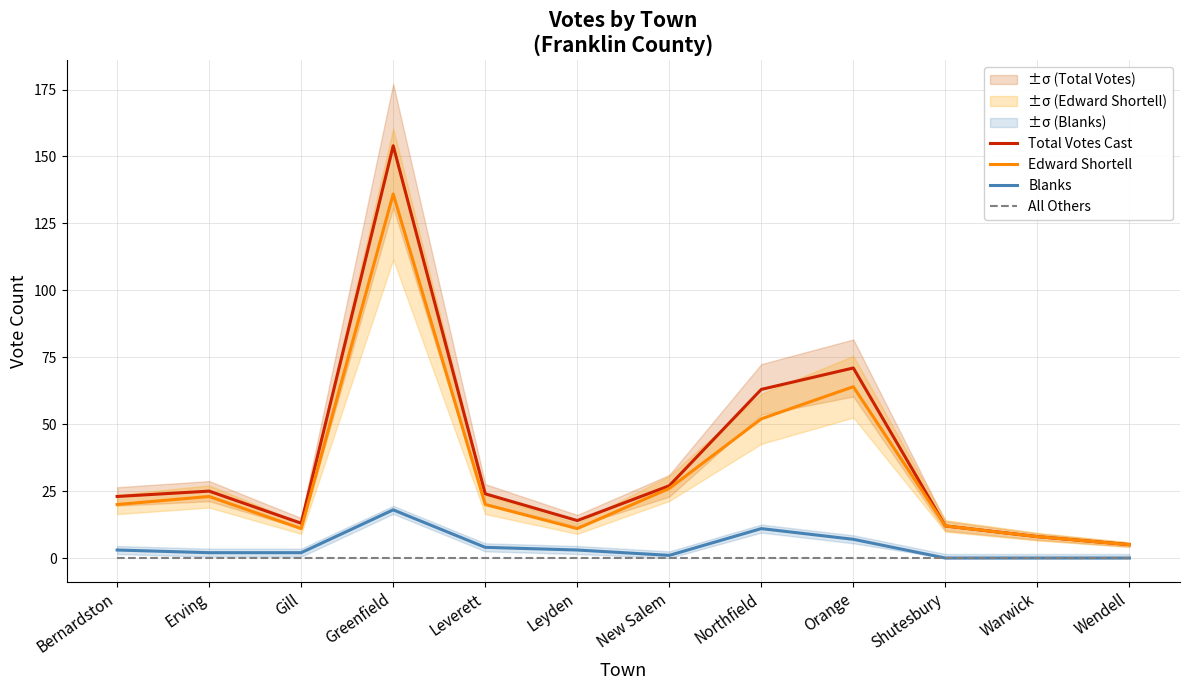

True or false: Total Votes Cast and All Others intersect in this chart.

False